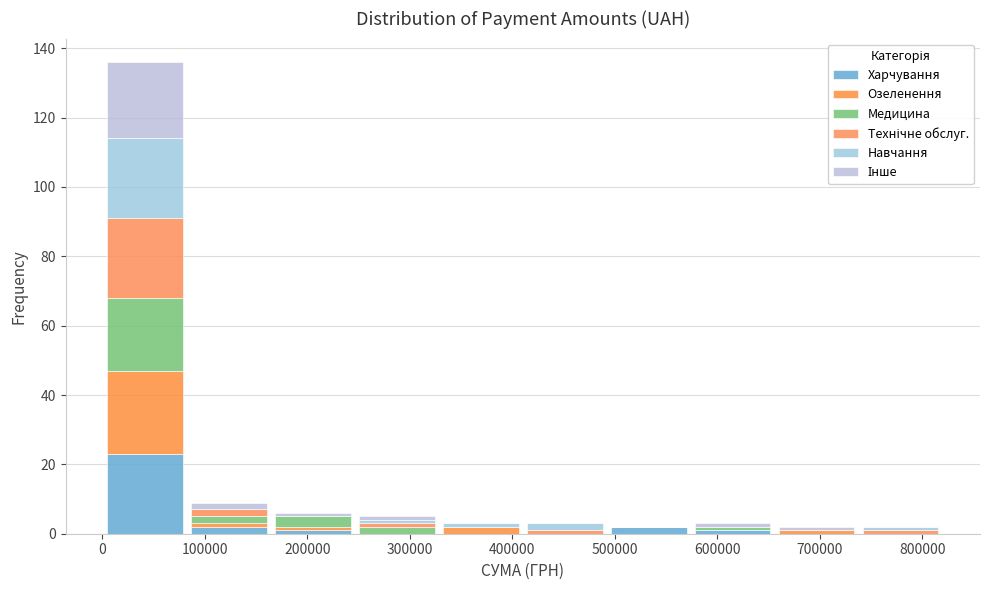

What is the total height of the stacked bar covering 570000 to 660000 on the x-axis? Neither the bar edges nor the heights are printed on the chart, so give them approximately, as read against the axes.

4